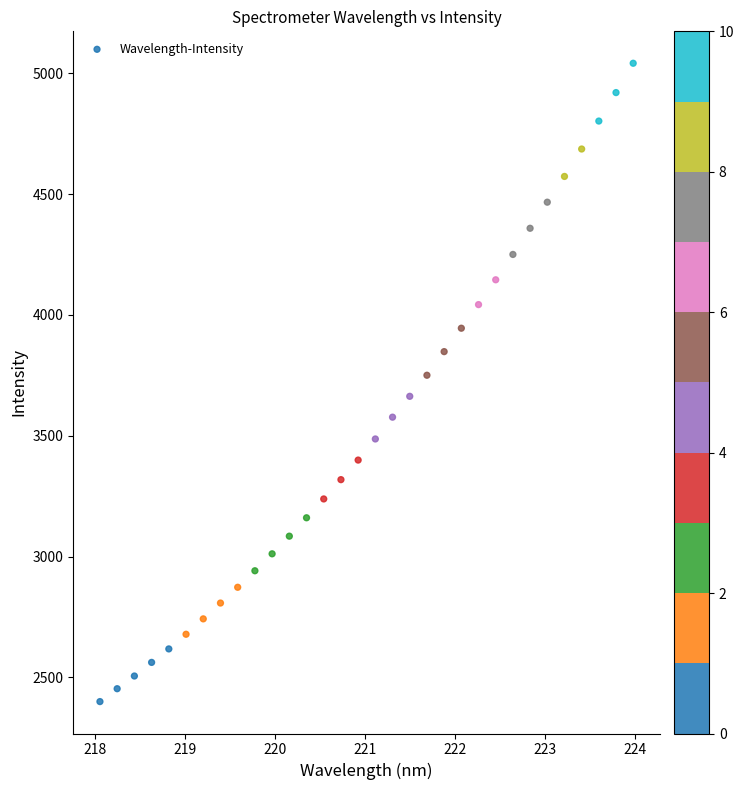

What is the range of X values (max minus min)?

5.9